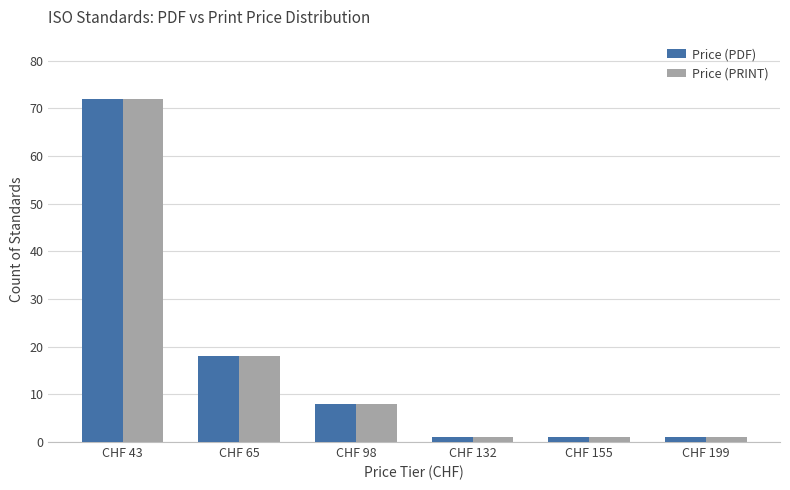

What is the approximate value of Price (PDF) at CHF 65, to the nearest 10?

20